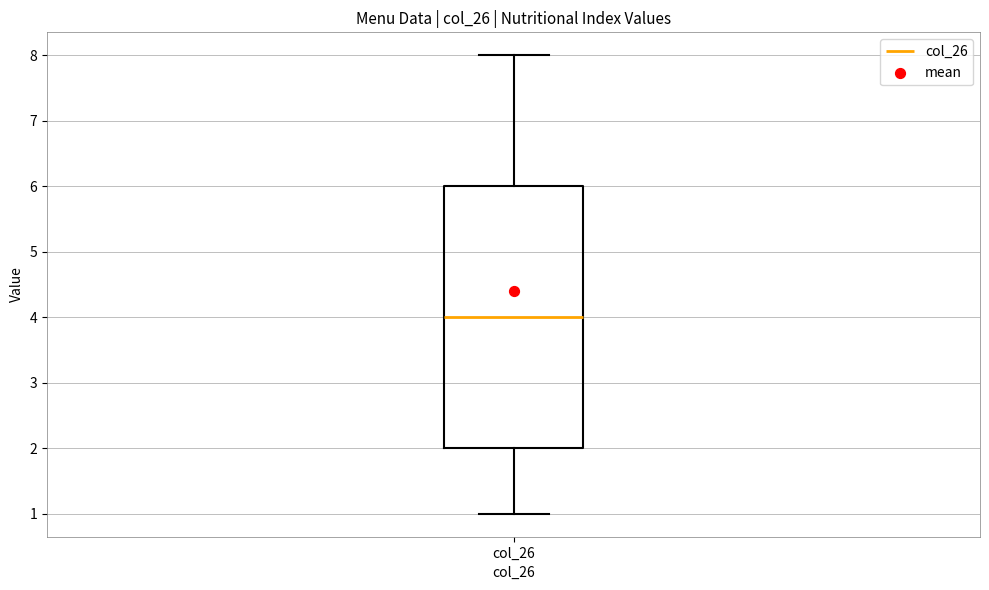

Transcribe this box plot: give where the median line is, the range the box spans, and where the two whiskers end, as read against the y-axis. The values are not printed on the chart, so give them approximately, as read against the axis.

median 4, box 2 to 6, whiskers 1 to 8